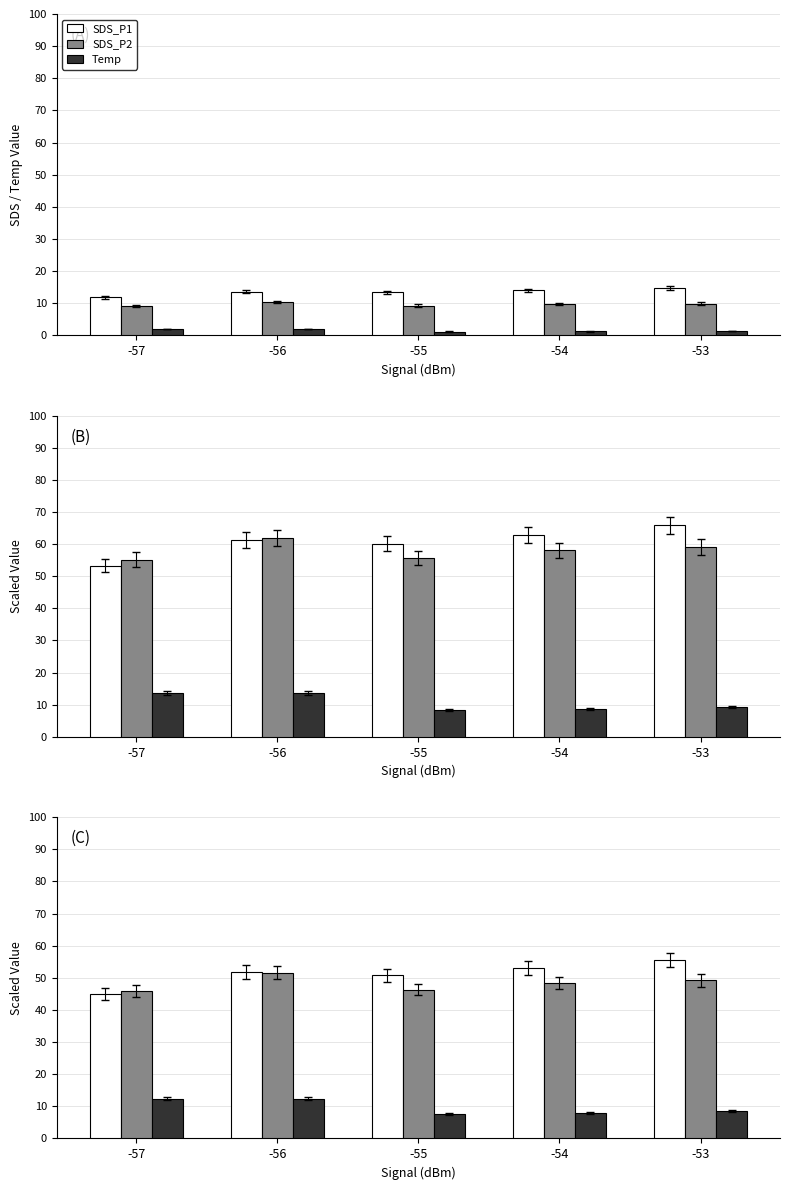

Reading left to right, transcribe all the data shown in this chart.

SDS_P1: -57=45.0	-56=51.8	-55=50.8	-54=53.1	-53=55.6
SDS_P2: -57=46.0	-56=51.6	-55=46.3	-54=48.4	-53=49.2
Temp: -57=12.3	-56=12.3	-55=7.6	-54=7.9	-53=8.5